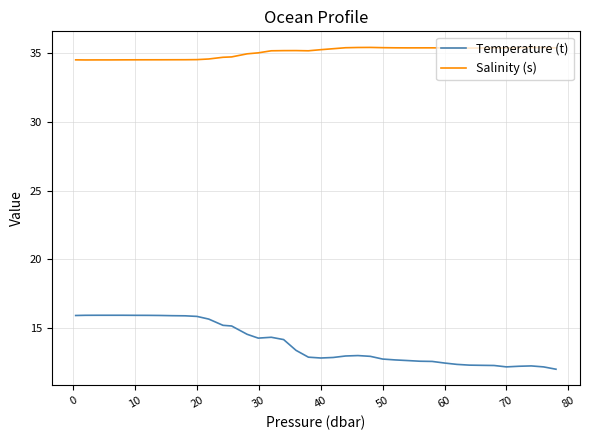

Which series has the widest spread of values?

Temperature (t)